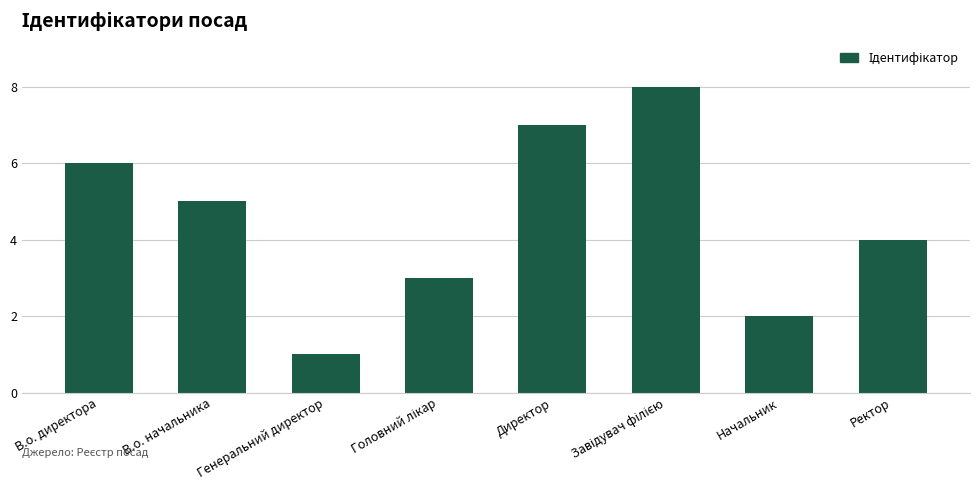

What is the sum of all values?

36